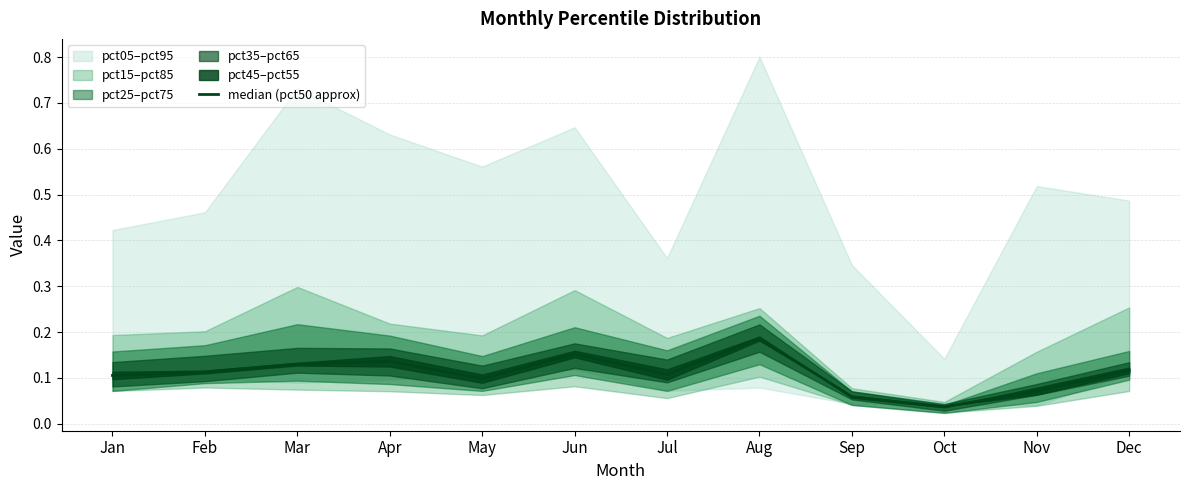

At which label is the value closest to 0?

Oct